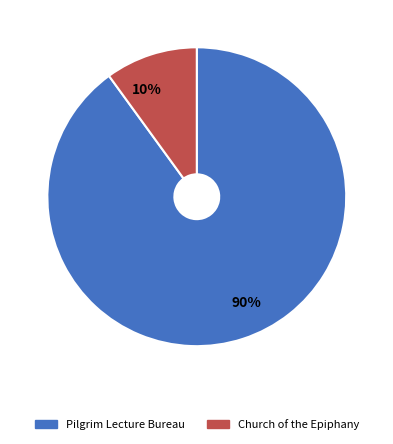

Which has a higher value, Church of the Epiphany or Pilgrim Lecture Bureau?

Pilgrim Lecture Bureau